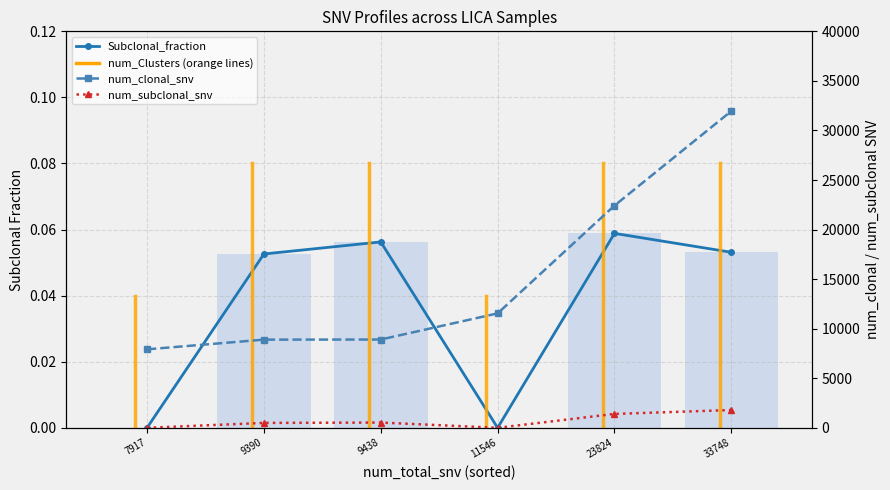

At which category is the sum across all series the highest?

33748